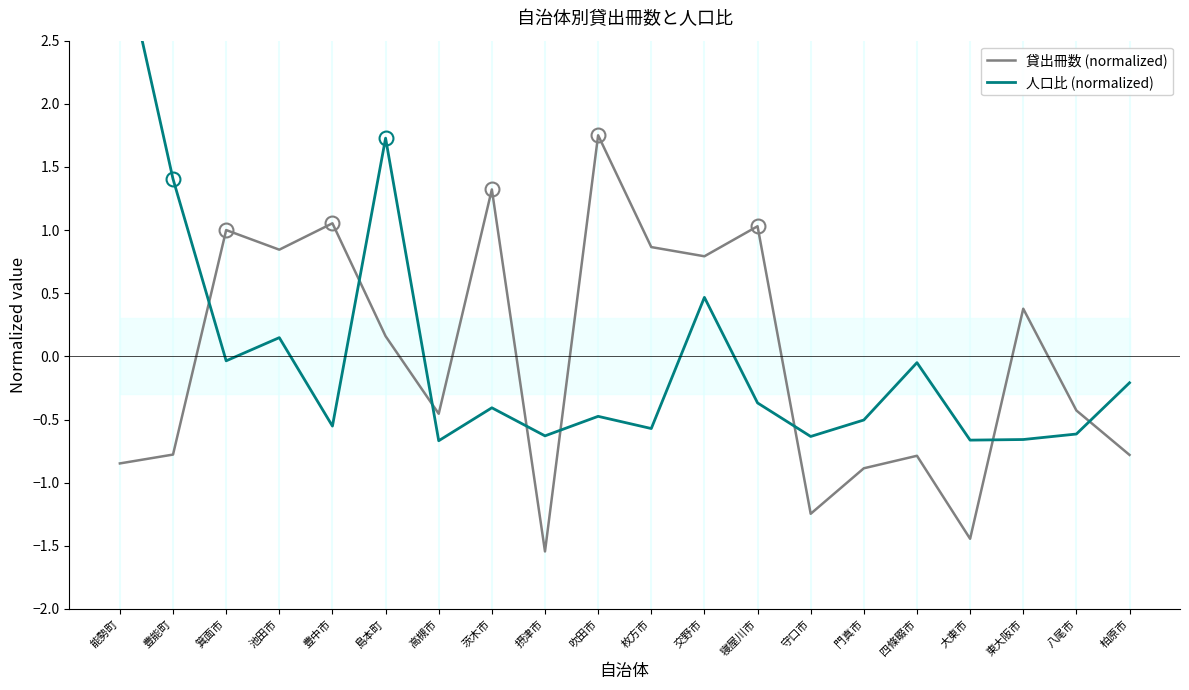

How many negative values does the 人口比 (normalized) series have?

15